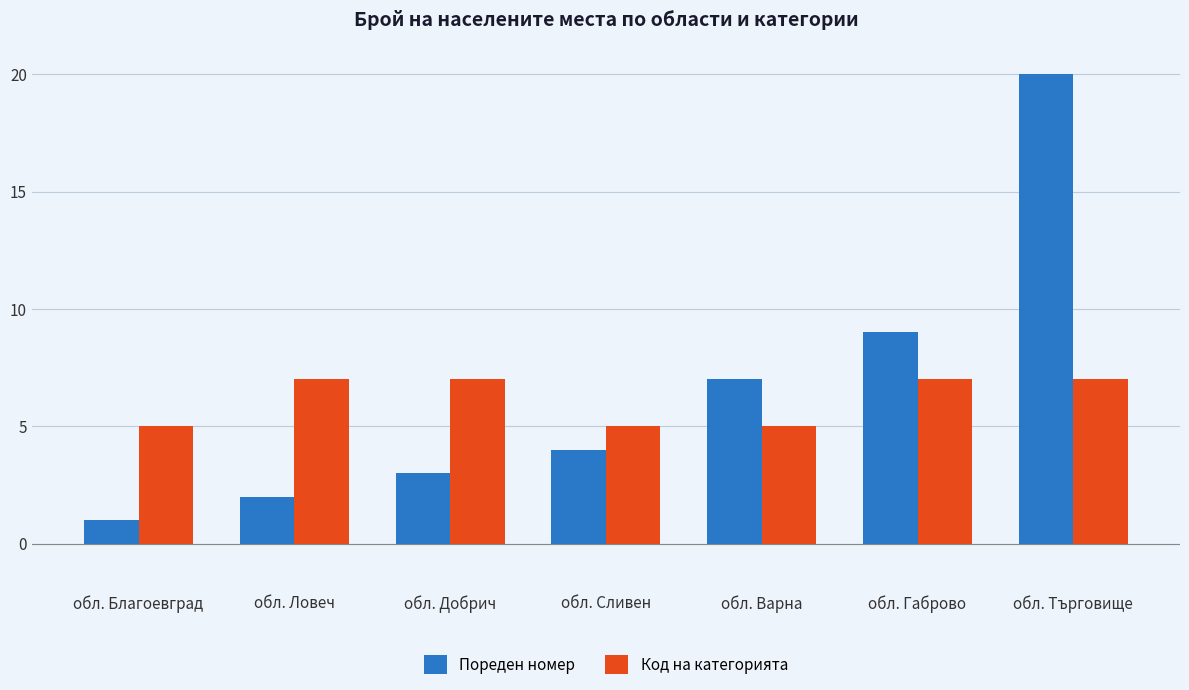

Rank the series by their maximum value, from highest to lowest.

Пореден номер, Код на категорията